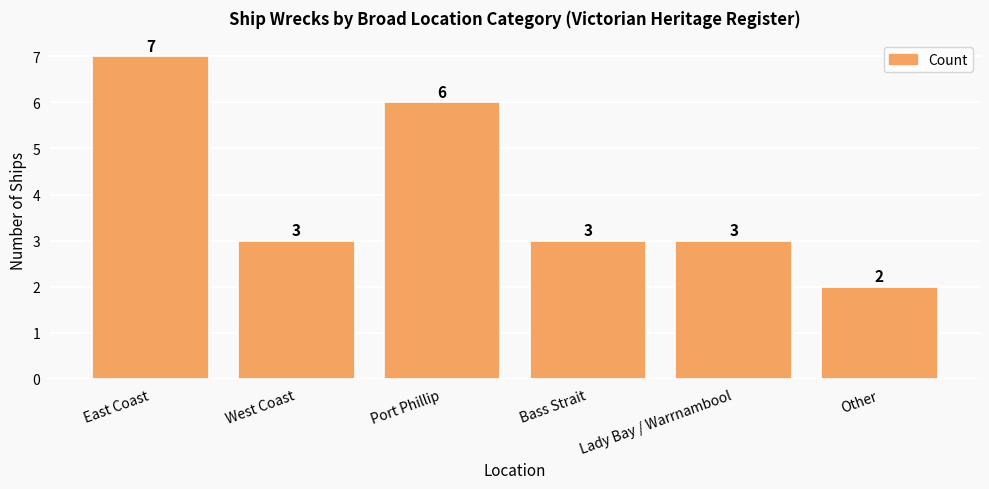

Which has a higher value, Port Phillip or Lady Bay / Warrnambool?

Port Phillip